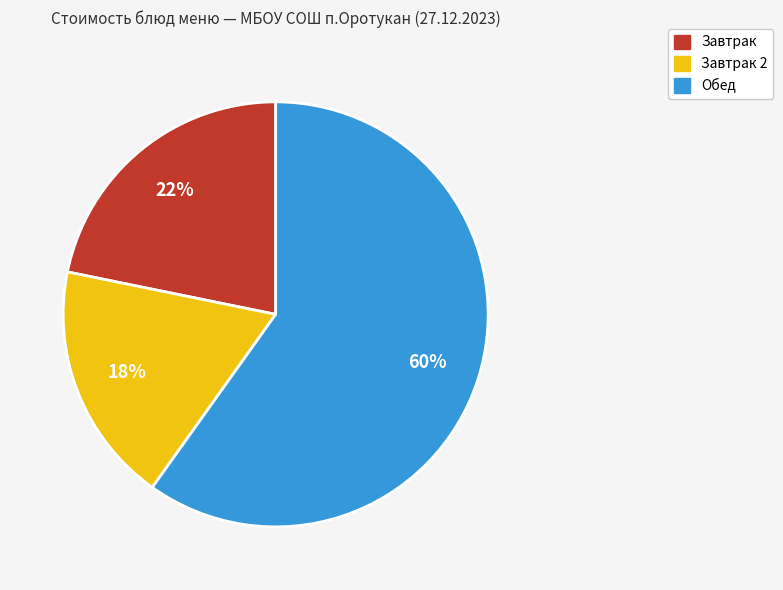

To the nearest percent, what is the difference between the largest and smallest slice percentages?

42%